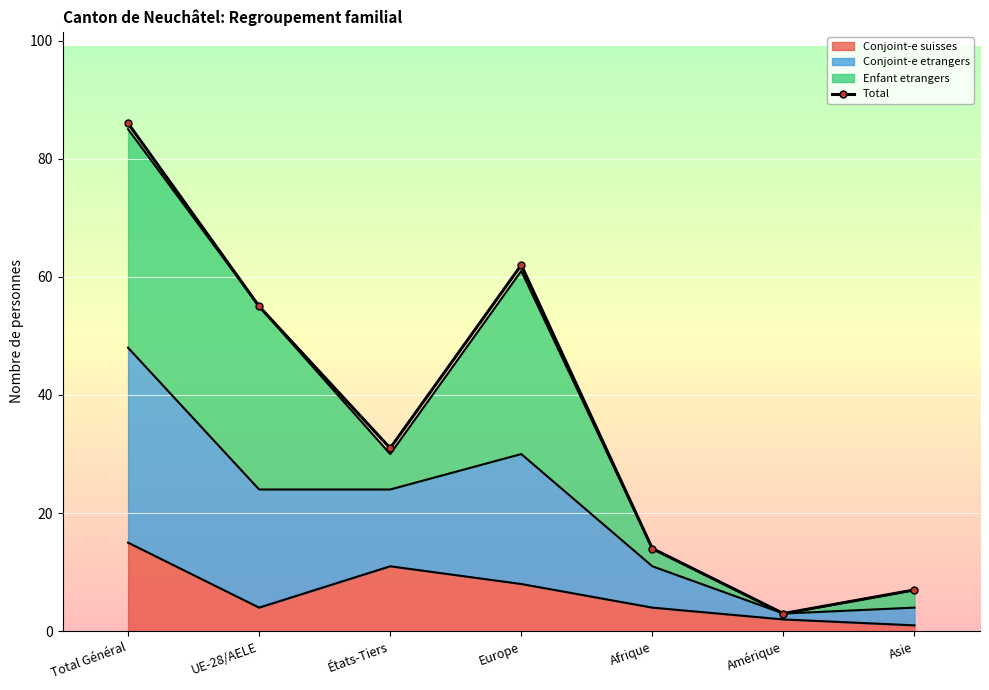

List the labels in order of value, largest first.

Total Général, Europe, UE-28/AELE, États-Tiers, Afrique, Asie, Amérique